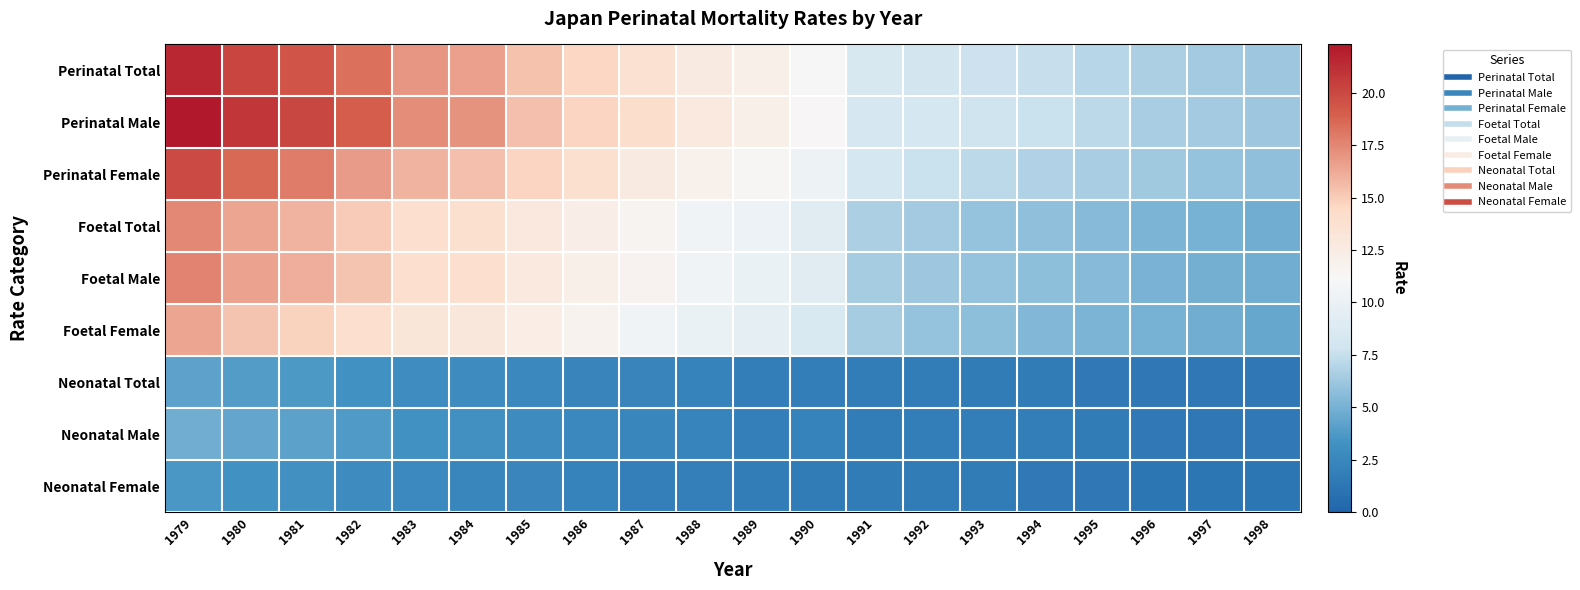

What is the difference between the highest and lowest values at 1983?

14.6